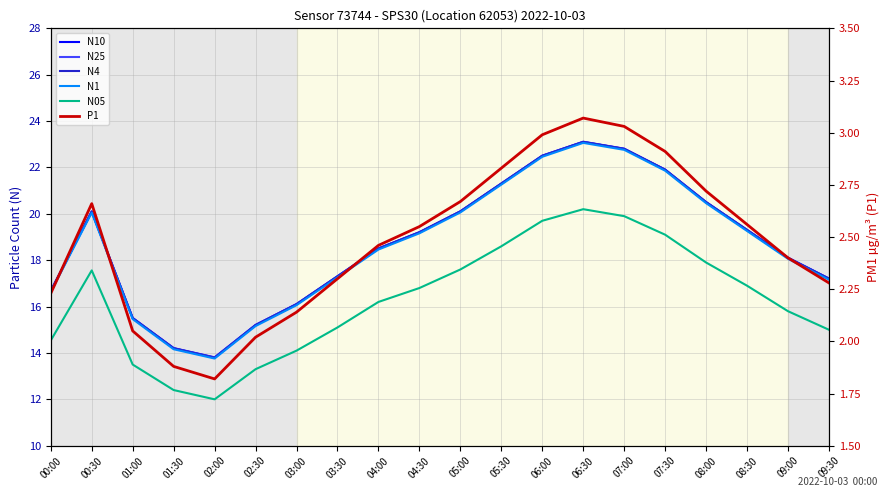

Reading left to right, what are all the values shown in this chart?

N10: 00:00=16.7	00:30=20.1	01:00=15.5	01:30=14.2	02:00=13.8	02:30=15.2	03:00=16.1	03:30=17.3	04:00=18.5	04:30=19.2	05:00=20.1	05:30=21.3	06:00=22.5	06:30=23.1	07:00=22.8	07:30=21.9	08:00=20.5	08:30=19.3	09:00=18.1	09:30=17.2
N25: 00:00=16.7	00:30=20.1	01:00=15.5	01:30=14.2	02:00=13.8	02:30=15.2	03:00=16.1	03:30=17.3	04:00=18.5	04:30=19.2	05:00=20.1	05:30=21.3	06:00=22.5	06:30=23.1	07:00=22.8	07:30=21.9	08:00=20.5	08:30=19.3	09:00=18.1	09:30=17.2
N4: 00:00=16.7	00:30=20.1	01:00=15.5	01:30=14.2	02:00=13.8	02:30=15.2	03:00=16.1	03:30=17.3	04:00=18.5	04:30=19.2	05:00=20.1	05:30=21.3	06:00=22.5	06:30=23.1	07:00=22.8	07:30=21.9	08:00=20.5	08:30=19.3	09:00=18.1	09:30=17.2
N1: 00:00=16.6	00:30=20.1	01:00=15.5	01:30=14.2	02:00=13.8	02:30=15.2	03:00=16.1	03:30=17.3	04:00=18.5	04:30=19.2	05:00=20.1	05:30=21.3	06:00=22.5	06:30=23.1	07:00=22.8	07:30=21.9	08:00=20.5	08:30=19.3	09:00=18.1	09:30=17.2
N05: 00:00=14.5	00:30=17.6	01:00=13.5	01:30=12.4	02:00=12.0	02:30=13.3	03:00=14.1	03:30=15.1	04:00=16.2	04:30=16.8	05:00=17.6	05:30=18.6	06:00=19.7	06:30=20.2	07:00=19.9	07:30=19.1	08:00=17.9	08:30=16.9	09:00=15.8	09:30=15.0
P1: 00:00=2.2	00:30=2.7	01:00=2.0	01:30=1.9	02:00=1.8	02:30=2.0	03:00=2.1	03:30=2.3	04:00=2.5	04:30=2.5	05:00=2.7	05:30=2.8	06:00=3.0	06:30=3.1	07:00=3.0	07:30=2.9	08:00=2.7	08:30=2.6	09:00=2.4	09:30=2.3